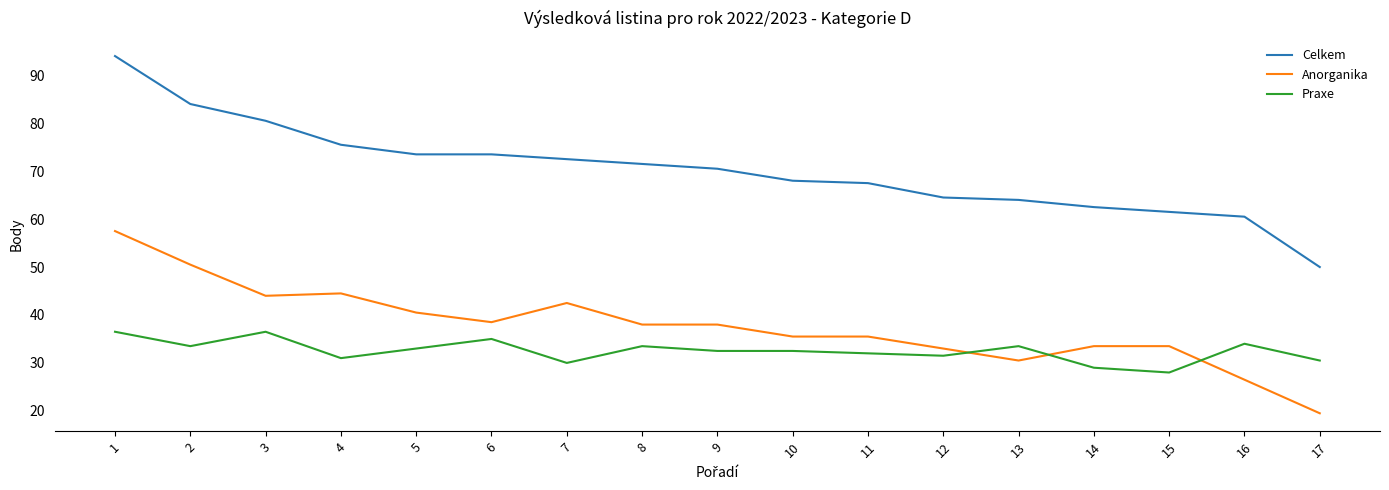

At which label does Celkem first exceed 70?

1